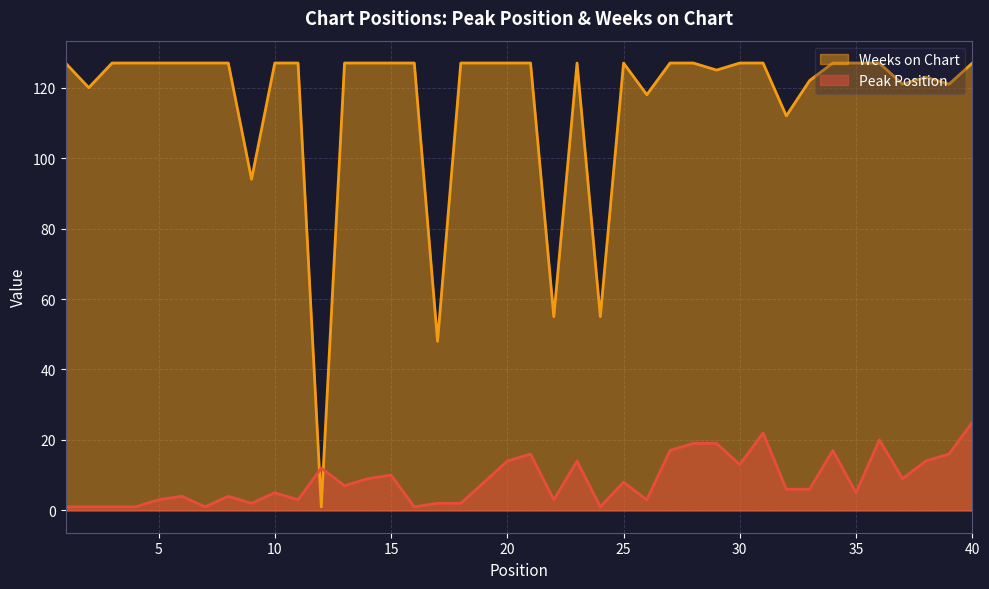

What is the maximum value for Weeks on Chart?

127